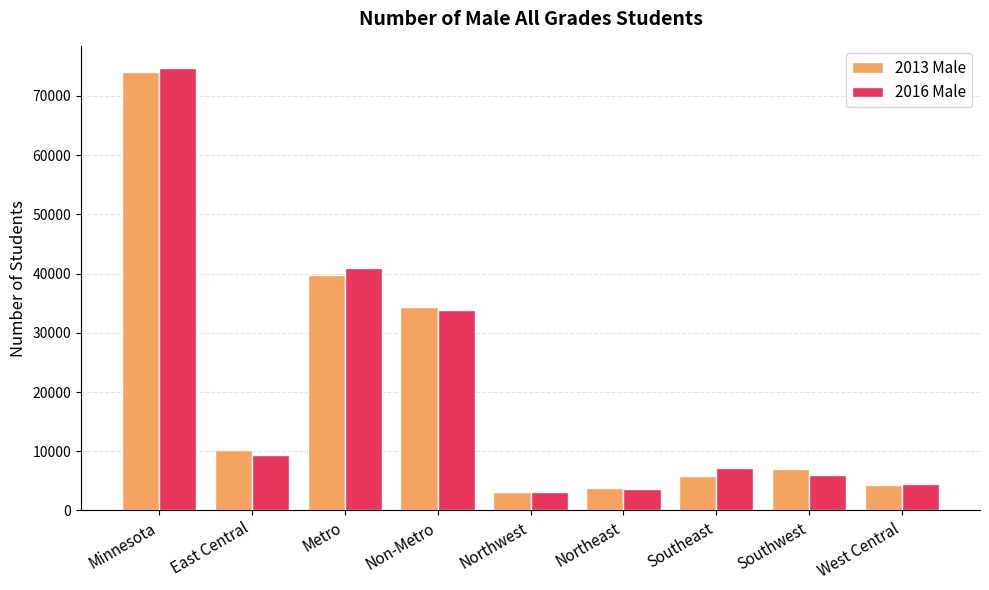

Is it true that 2013 Male equals 35724 at Minnesota?

False